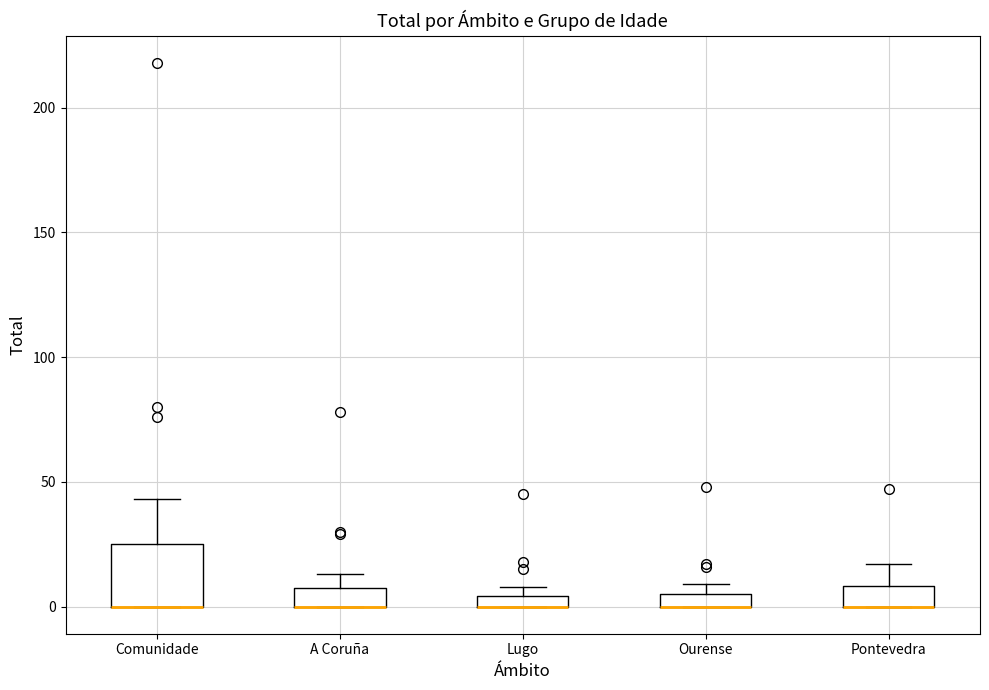

Comparing the boxes themselves (not the whiskers), which one is the tallest?

Comunidade